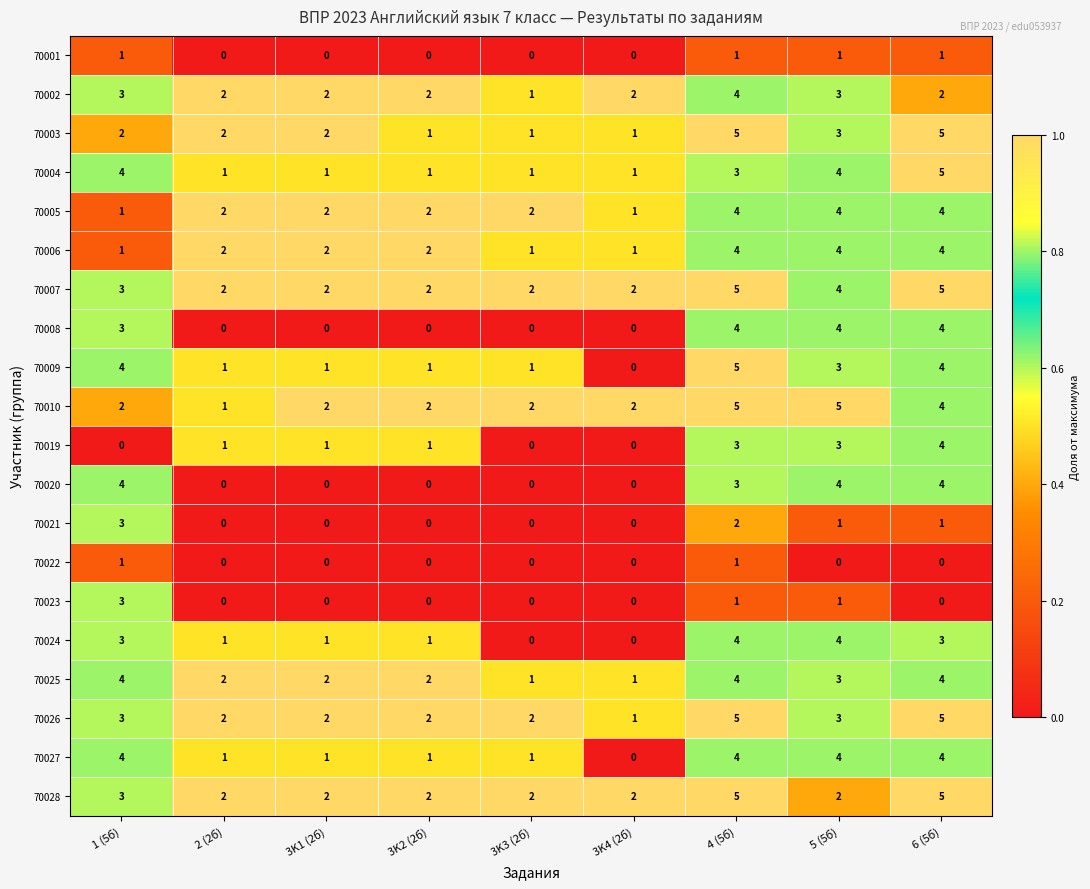

What is the maximum value for 70007?

5